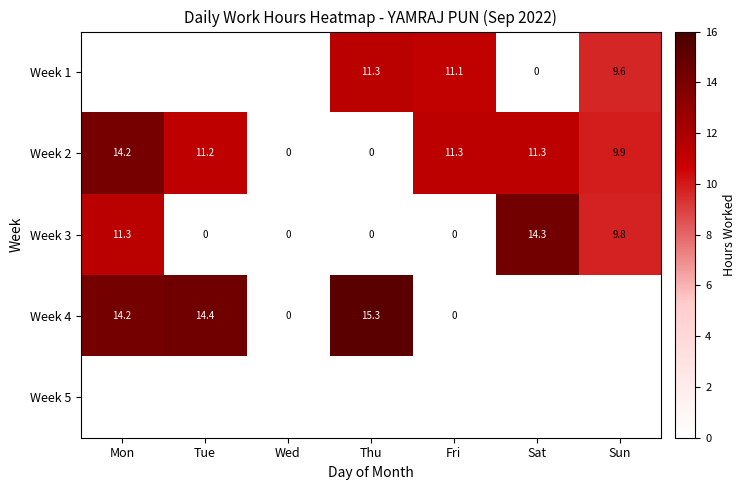

Between Tue and Sun, which is larger?

Sun